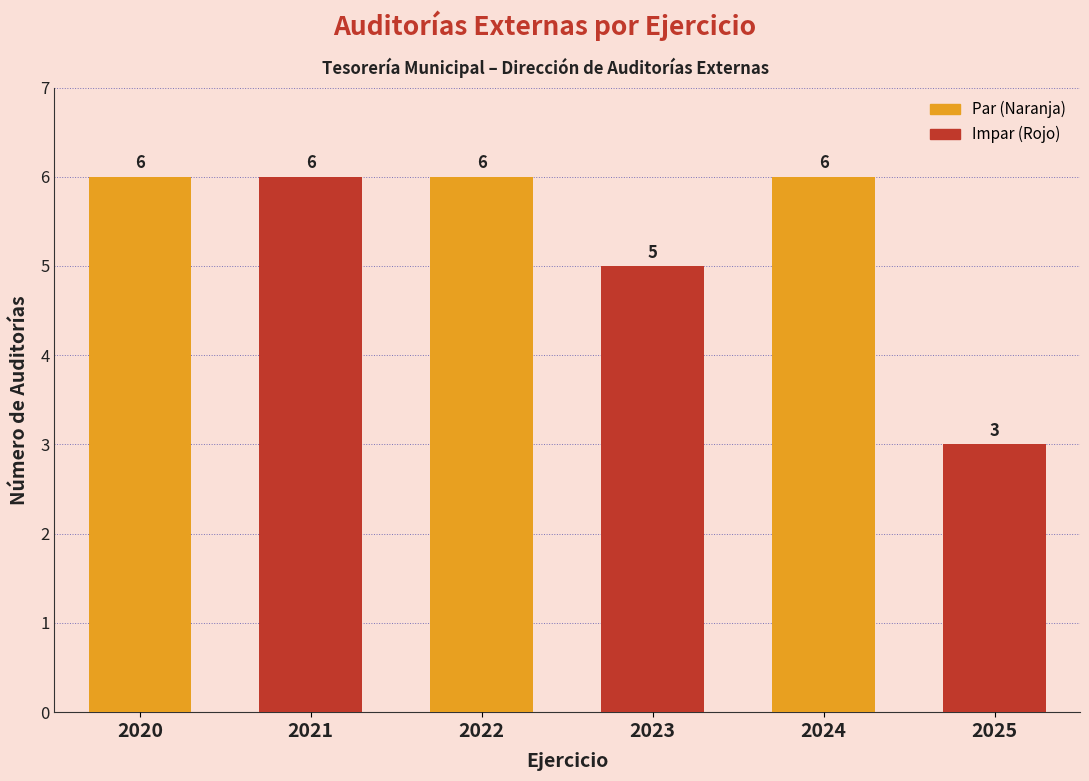

Reading left to right, list all the values displayed in this chart.

2020=6	2021=6	2022=6	2023=5	2024=6	2025=3